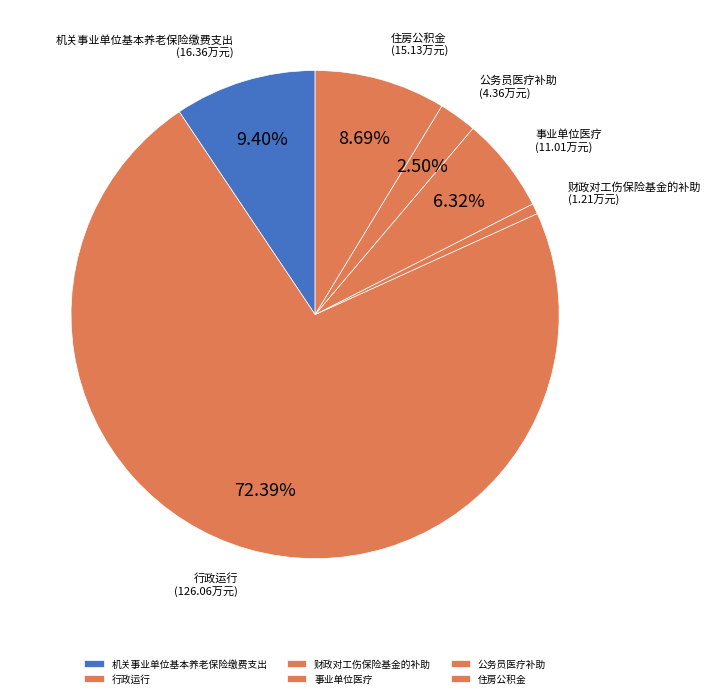

Rank the categories by value from highest to lowest.

行政运行, 机关事业单位基本养老保险缴费支出, 住房公积金, 事业单位医疗, 公务员医疗补助, 财政对工伤保险基金的补助